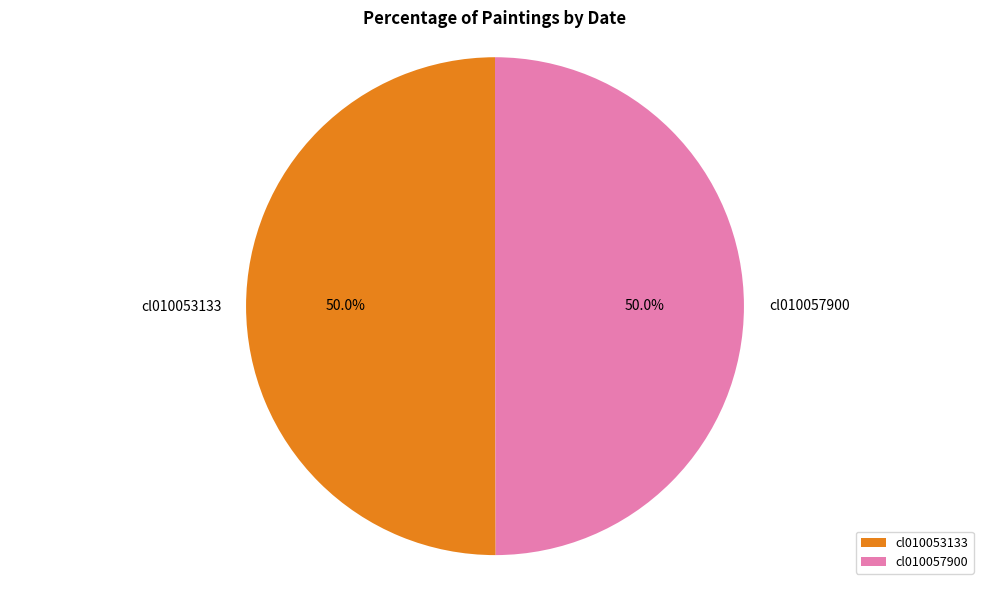

Approximately how many times larger is the value at cl010057900 compared to cl010053133?

1.0